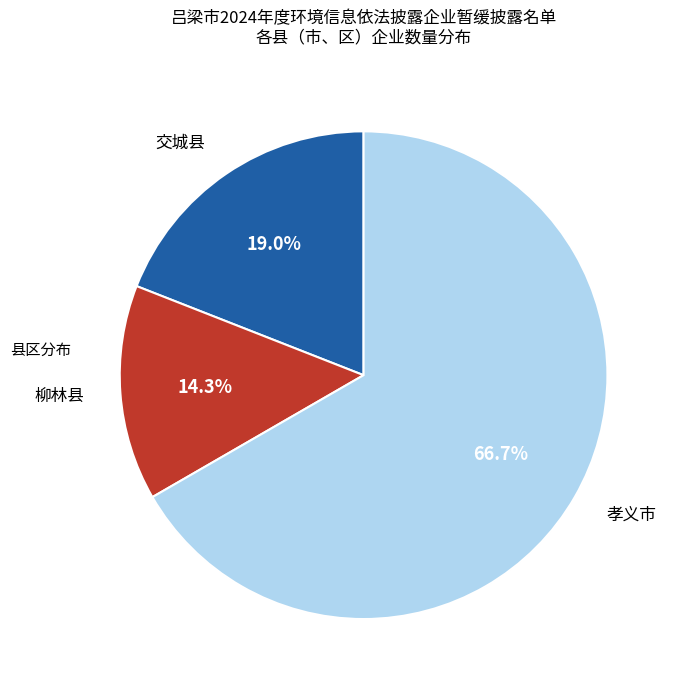

How many slices are in this pie chart?

3